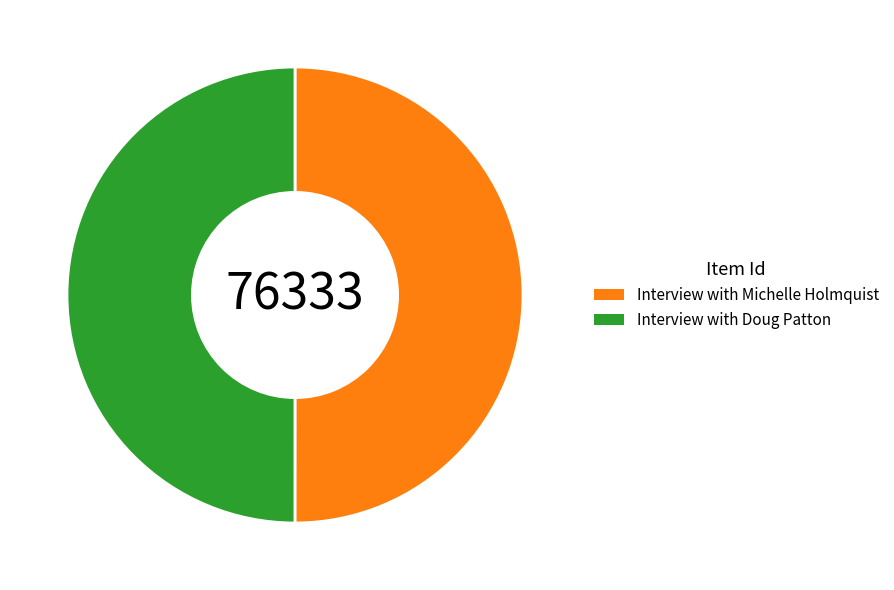

How many slices are in this pie chart?

2